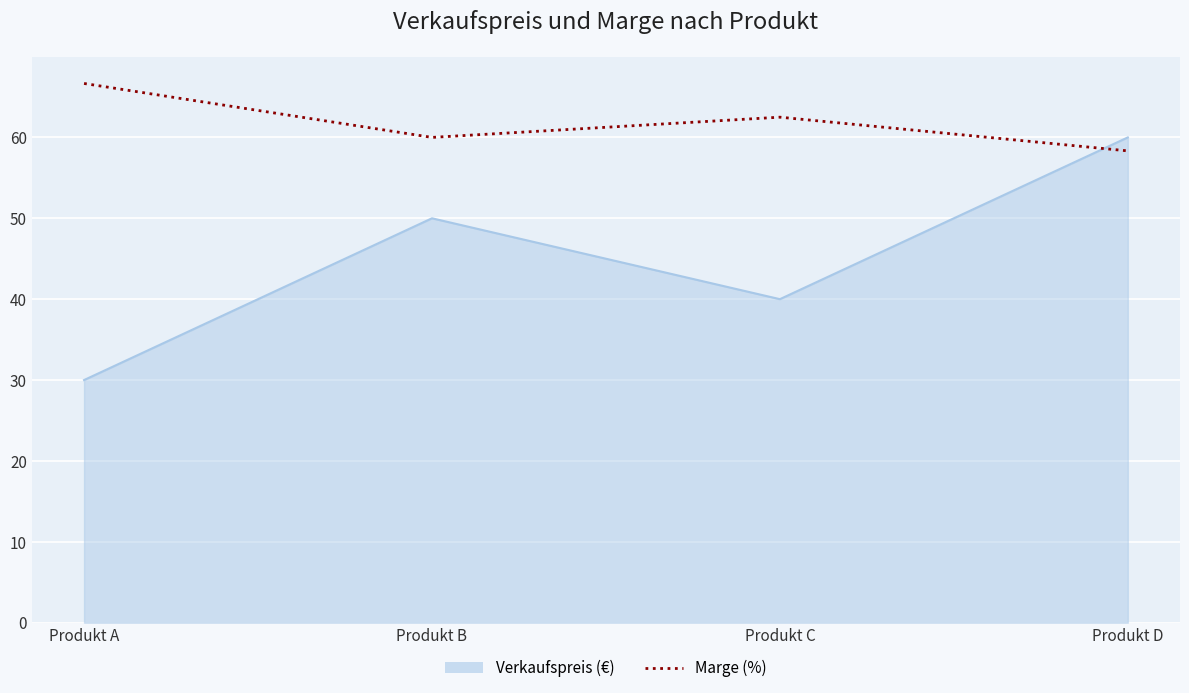

What is the difference between the maximum and minimum values in the Marge (%) series?

8.3